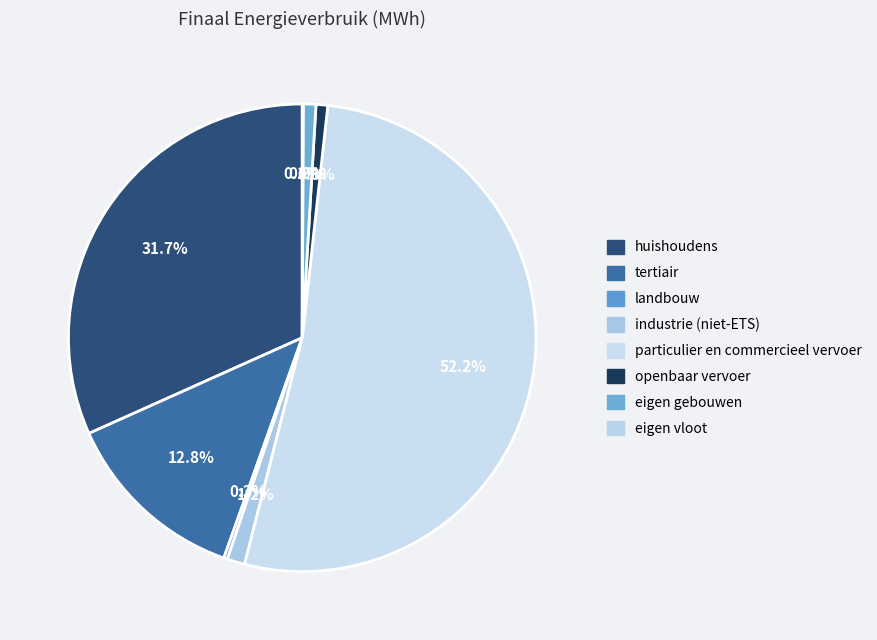

To the nearest percent, what is the difference between the largest and smallest slice percentages?

52%